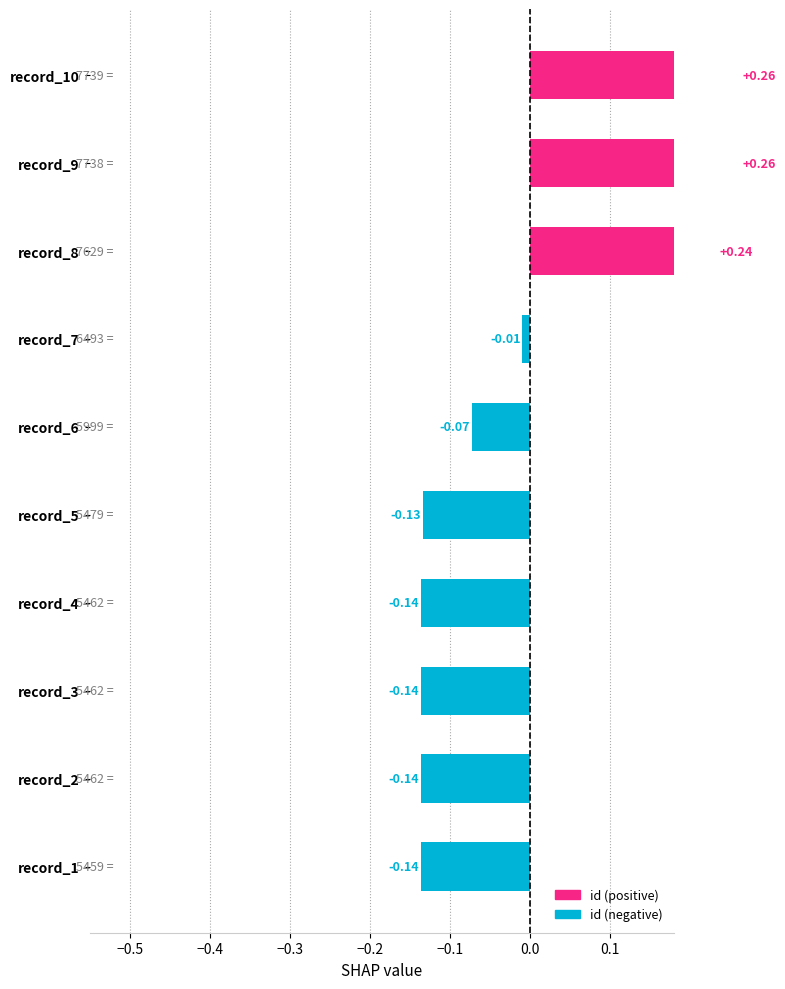

Are the bars grouped side by side (vs. stacked)?

No